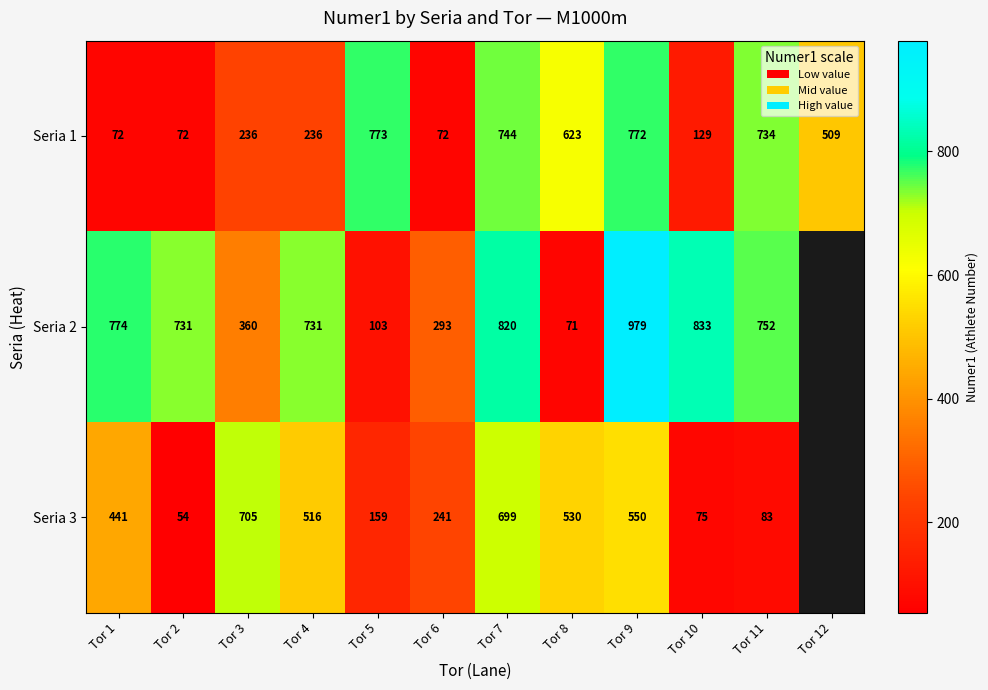

At how many categories does at least one series exceed 106?

12